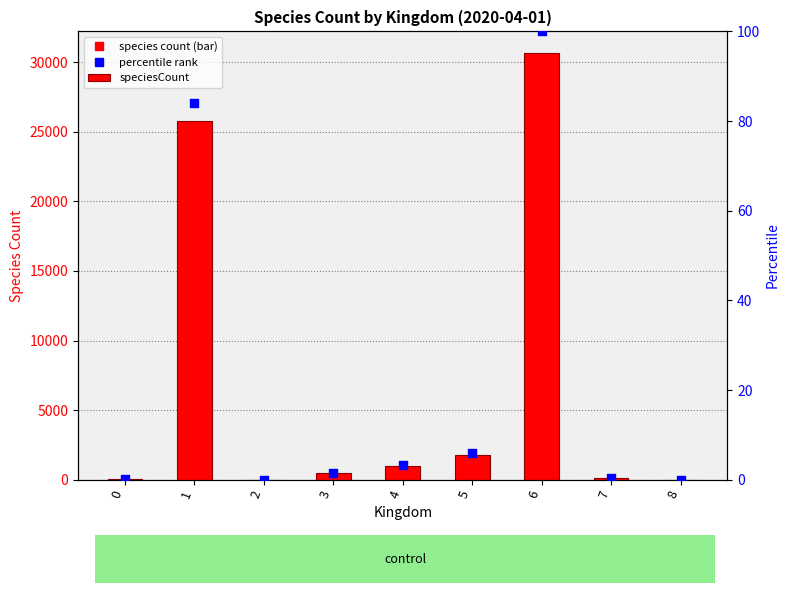

At which category is the sum across all series the highest?

6